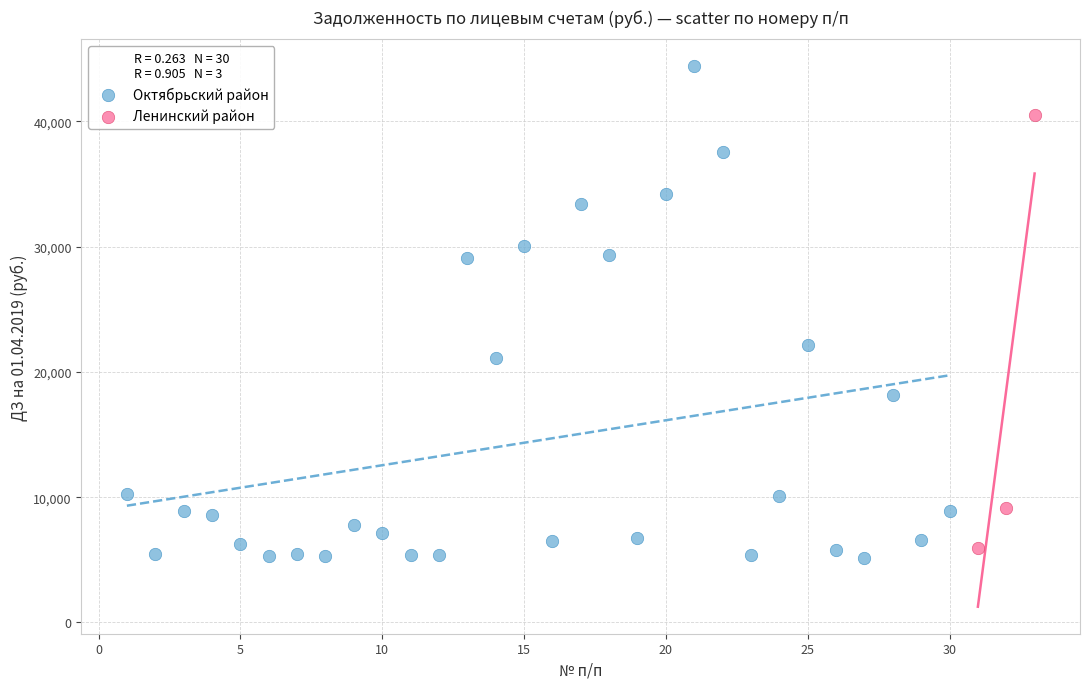

Which series contains the highest Y value?

Октябрьский район